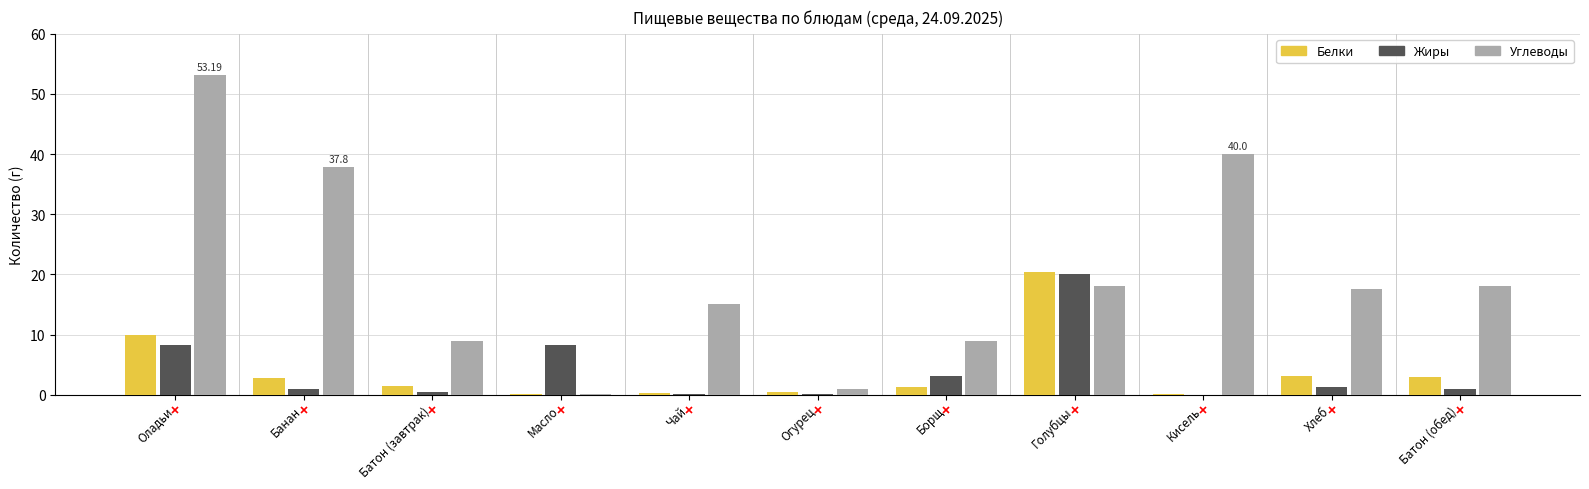

What is the spread (max minus min) of values at Хлеб?

16.4